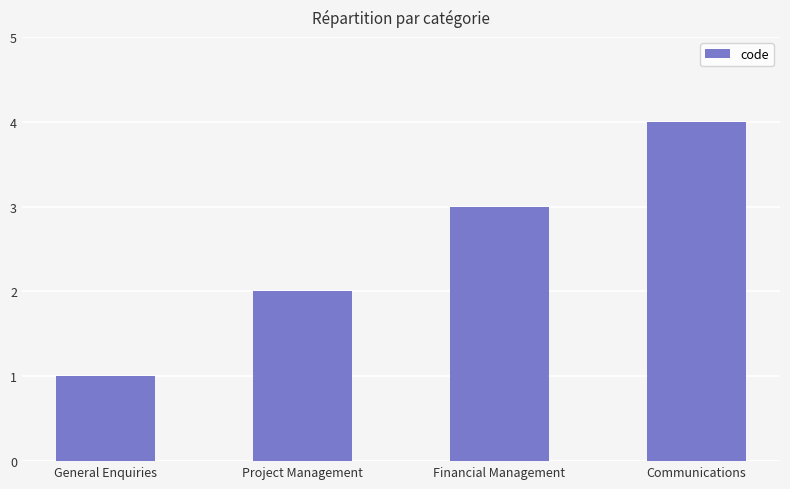

Reading left to right, extract all data points from this chart.

1	2	3	4